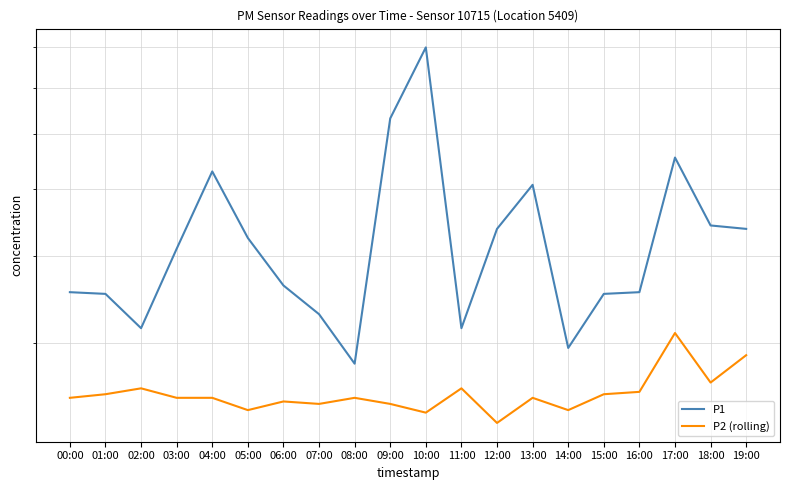

List the series in order of their peak value, highest first.

P1, P2 (rolling)